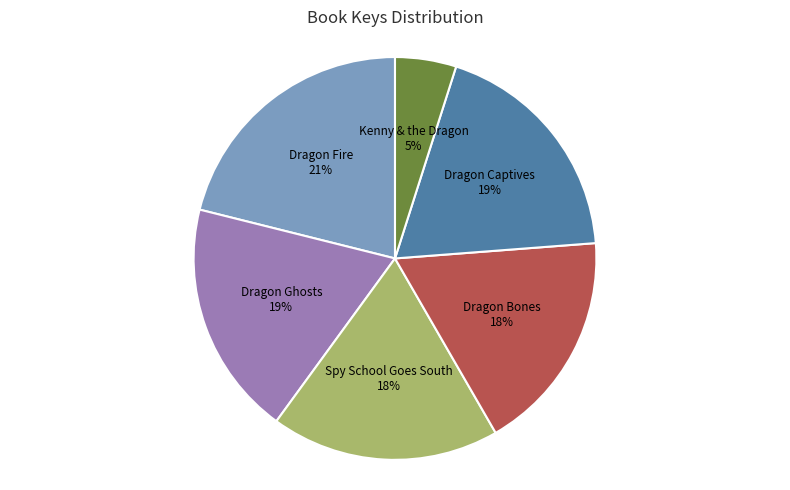

Does any single category account for the majority?

No